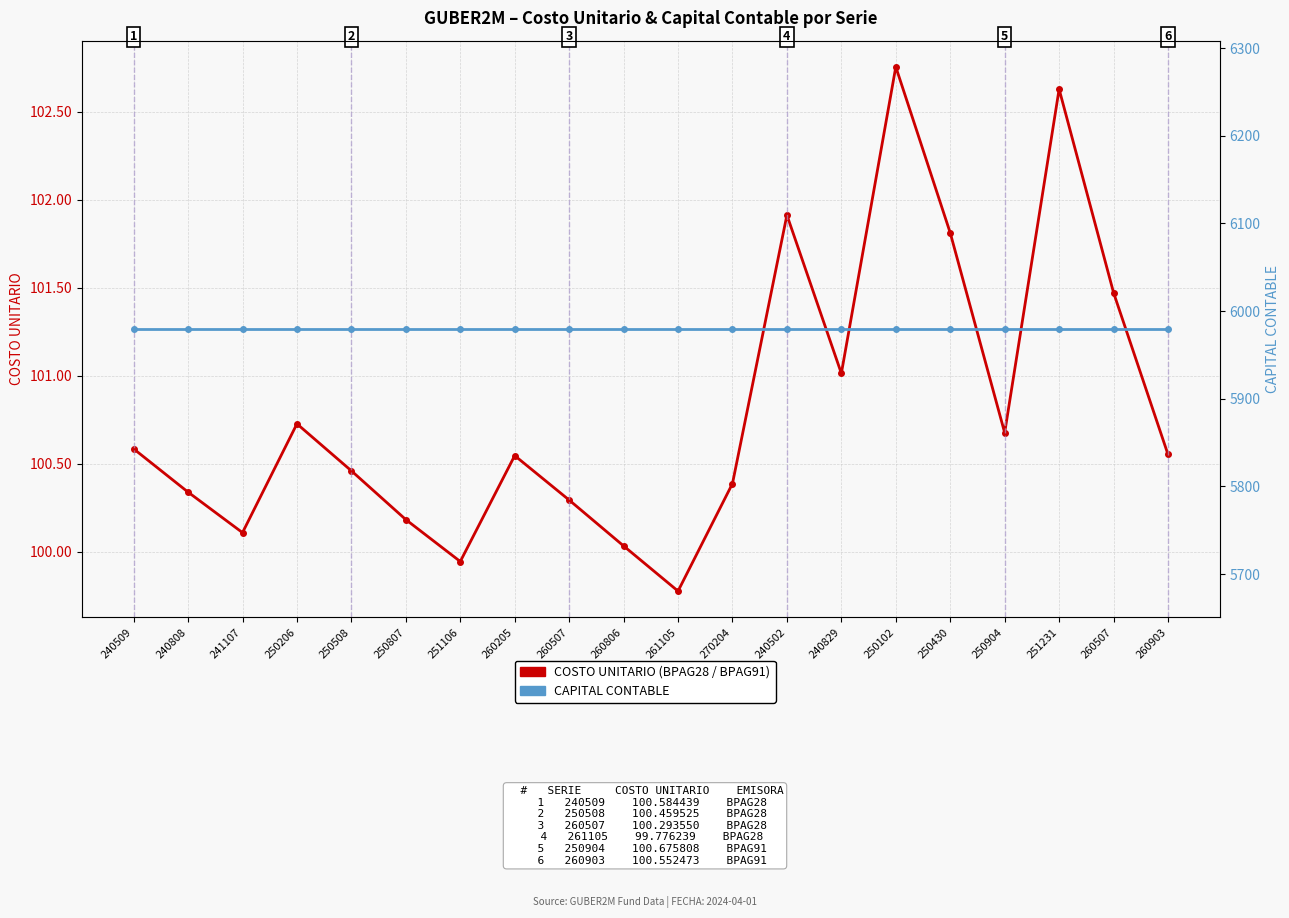

Which series has the widest spread of values?

COSTO UNITARIO